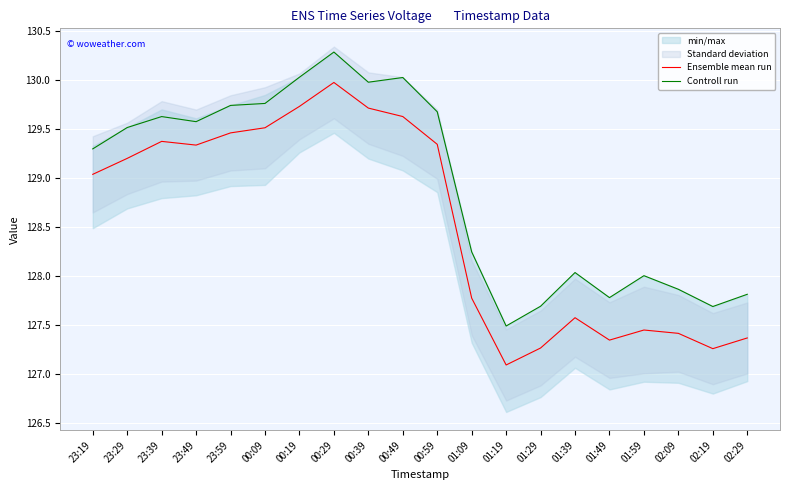

List the labels in order of Ensemble mean run value, largest first.

00:29, 00:19, 00:39, 00:49, 00:09, 23:59, 23:39, 00:59, 23:49, 23:29, 23:19, 01:09, 01:39, 01:59, 02:09, 02:29, 01:49, 01:29, 02:19, 01:19